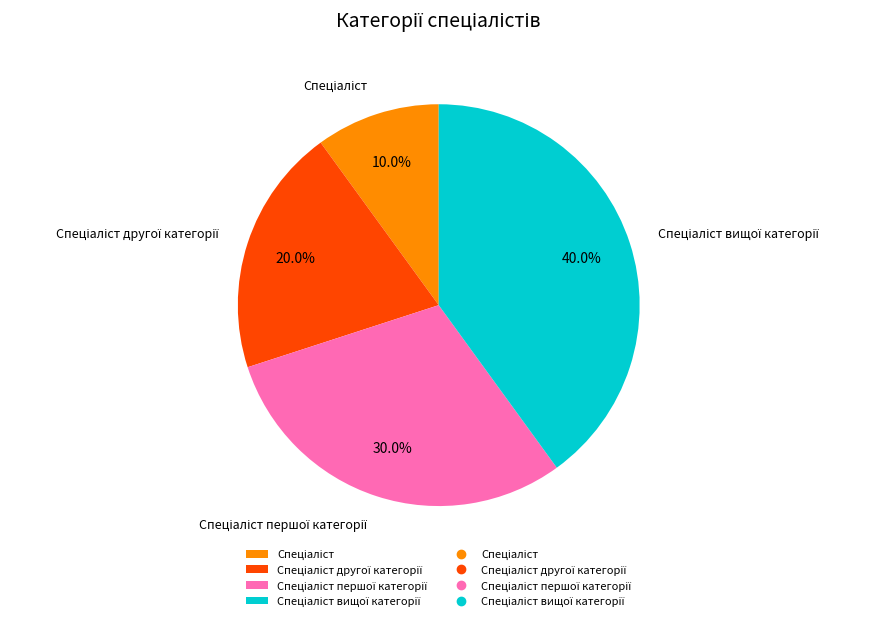

Is there any slice that represents more than half of the pie?

No